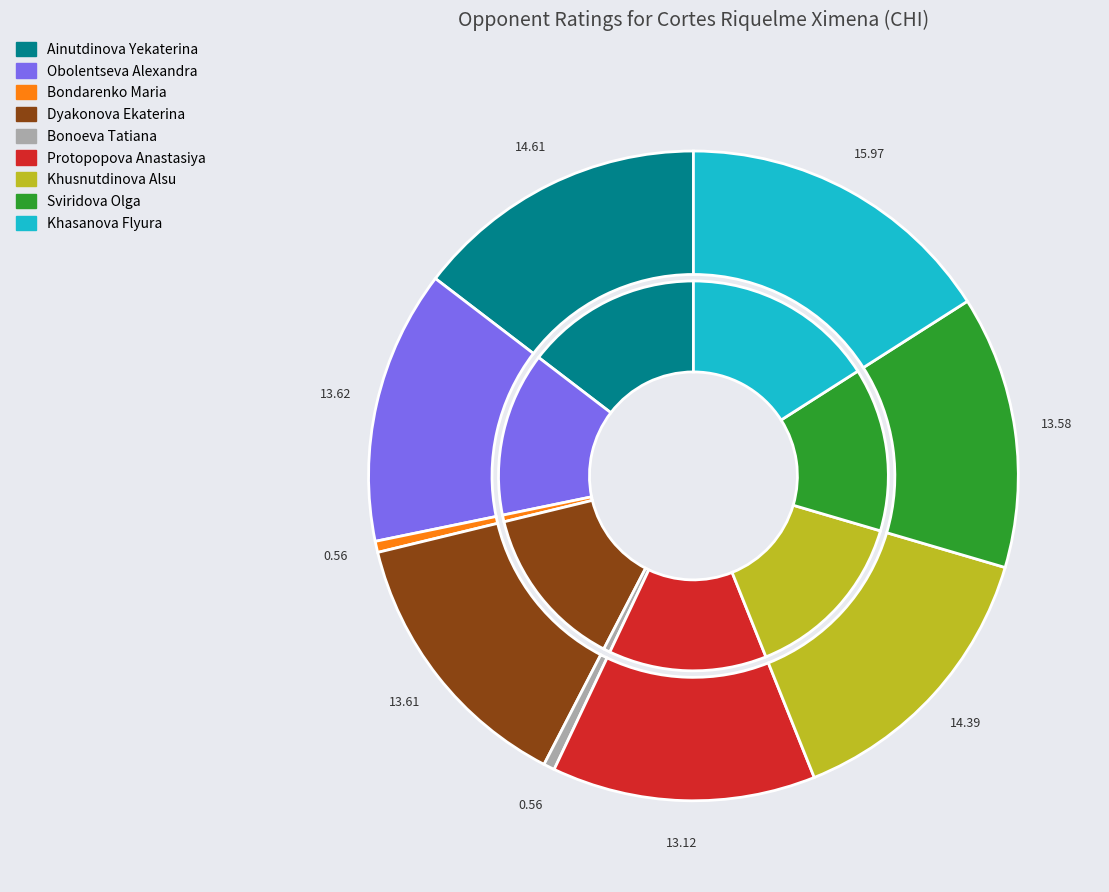

To the nearest percent, what percentage of the pie is Khasanova Flyura?

16%